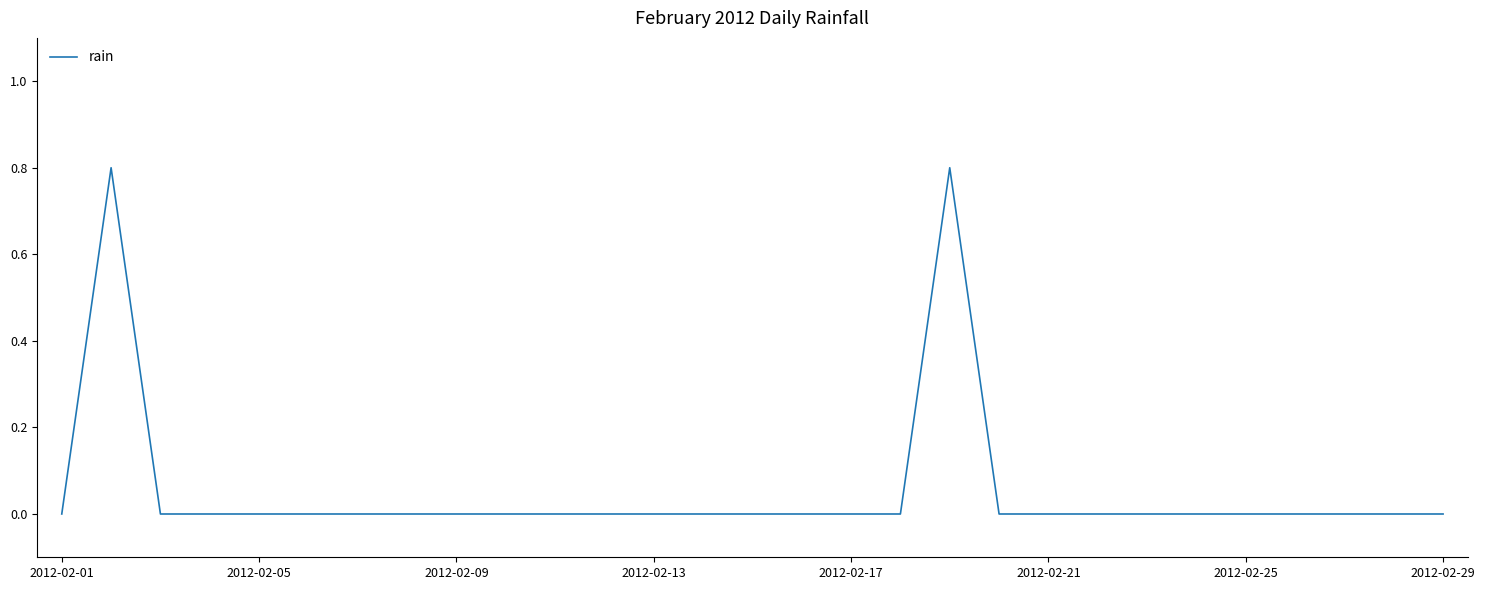

What is the difference between the maximum and minimum values?

0.8